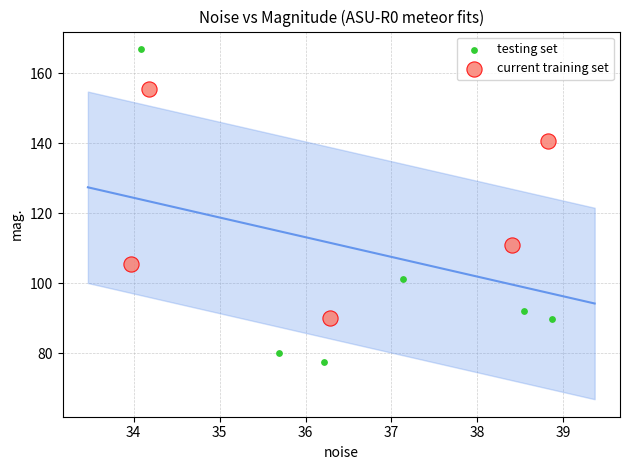

Which series reaches the minimum Y coordinate?

testing set